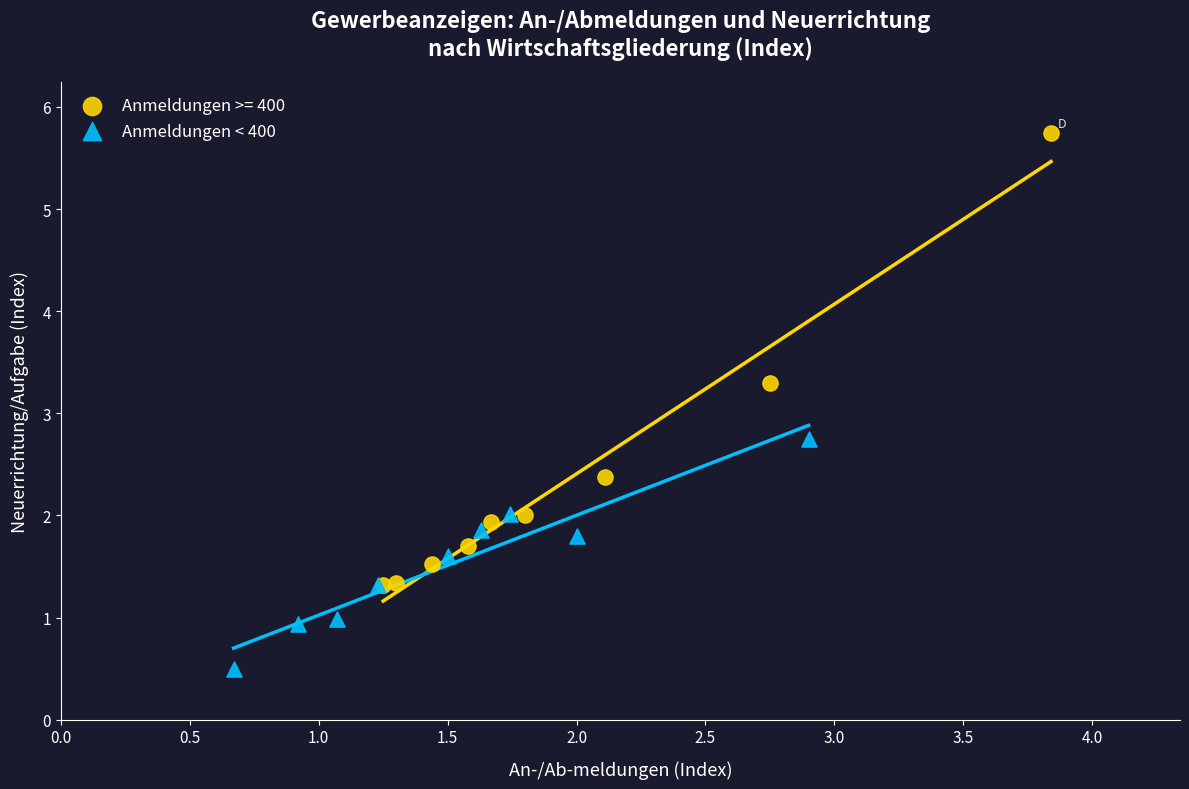

Which series contains the highest Y value?

Anmeldungen >= 400